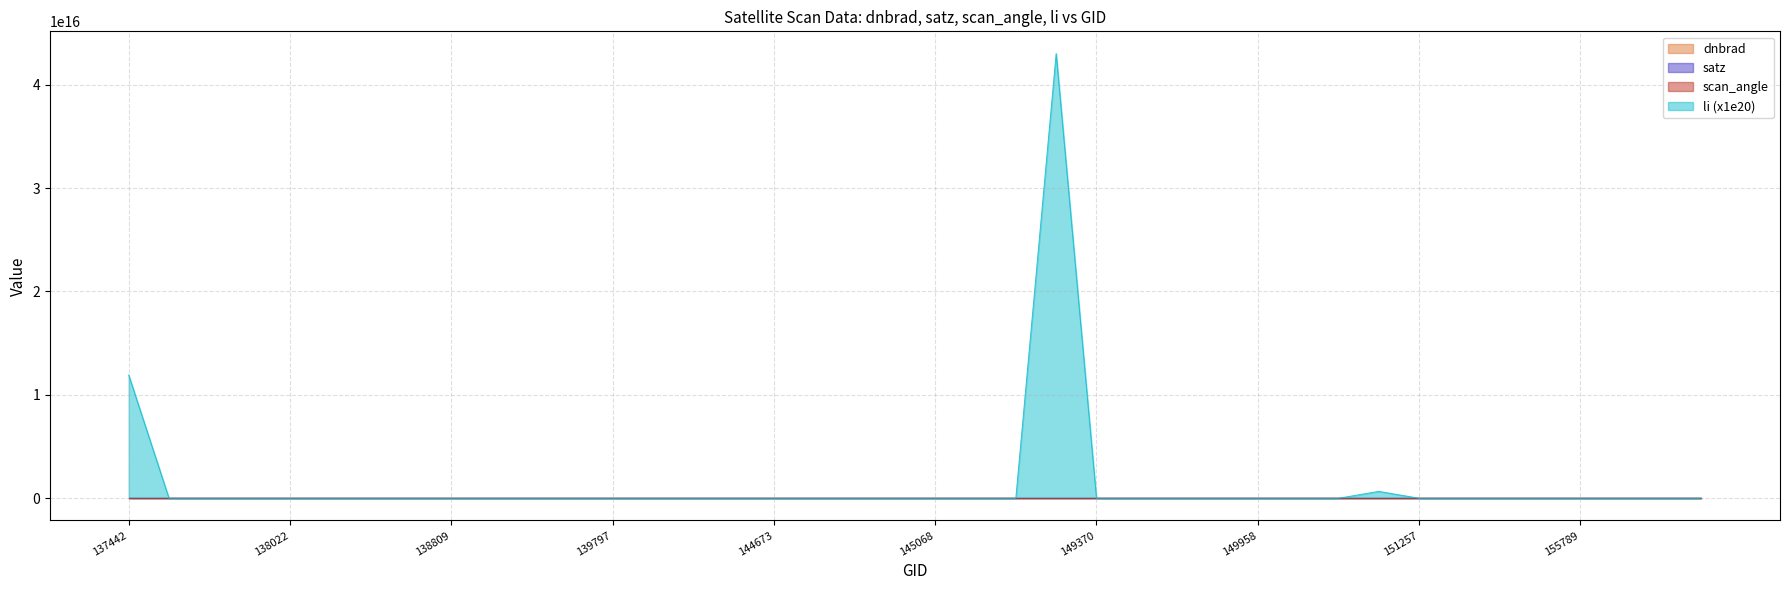

Reading left to right, what are all the values shown in this chart?

dnbrad: 137442=0.8	137631=1.2	137822=0.9	138010=1.3	138022=0.8	138212=0.6	138408=0.6	138796=2.5	138809=1.3	138994=2.0	139009=0.8	139783=1.2	139797=0.8	144246=1.8	144263=0.9	144659=2.2	144673=1.0	144859=1.2	144874=1.2	145054=1.0	145068=1.3	145266=0.6	145856=1.0	146044=1.4	149370=1.1	149562=0.5	149576=0.6	149944=0.3	149958=0.5	150144=1.6	150700=0.5	151244=0.9	151257=1.1	154446=0.7	155595=0.7	155777=0.1	155789=1.8	155959=1.5	155971=0.8	156707=1.6
satz: 137442=24.9	137631=44.4	137822=57.7	138010=67.0	138022=32.1	138212=9.0	138408=17.0	138796=53.8	138809=52.6	138994=64.2	139009=38.2	139783=49.5	139797=56.3	144246=67.0	144263=31.9	144659=17.2	144673=69.4	144859=38.8	144874=62.3	145054=53.9	145068=52.5	145266=38.1	145856=65.0	146044=56.2	149370=61.1	149562=69.4	149576=25.1	149944=24.9	149958=67.3	150144=59.5	150700=9.1	151244=53.8	151257=52.6	154446=17.3	155595=1.0	155777=25.1	155789=67.3	155959=44.5	155971=59.5	156707=69.4
scan_angle: 137442=21.9	137631=38.3	137822=48.5	138010=54.6	138022=28.1	138212=8.0	138408=15.0	138796=45.7	138809=44.7	138994=52.9	139009=33.2	139783=42.3	139797=47.5	144246=54.6	144263=27.9	144659=15.2	144673=56.0	144859=33.7	144874=51.7	145054=45.7	145068=44.7	145266=33.1	145856=53.4	146044=47.4	149370=50.8	149562=56.0	149576=22.1	149944=21.9	149958=54.8	150144=49.8	150700=8.0	151244=45.6	151257=44.7	154446=15.3	155595=0.9	155777=22.0	155789=54.8	155959=38.4	155971=49.8	156707=56.0
li: 137442=11926539130289526.0	137631=200277394176.5	137822=115627.6	138010=0.2	138022=16549.7	138212=0.0	138408=0.0	138796=0.0	138809=0.0	138994=0.0	139009=0.0	139783=107484263.8	139797=14.2	144246=0.0	144263=0.0	144659=0.0	144673=0.0	144859=0.0	144874=0.0	145054=0.2	145068=0.0	145266=0.1	145856=16748568753.1	146044=43009915062226456.0	149370=0.0	149562=0.0	149576=0.0	149944=0.0	149958=0.0	150144=0.0	150700=0.0	151244=663976635994767.6	151257=31195523.7	154446=553330307.0	155595=0.0	155777=0.0	155789=0.0	155959=0.3	155971=0.0	156707=13122512409.5